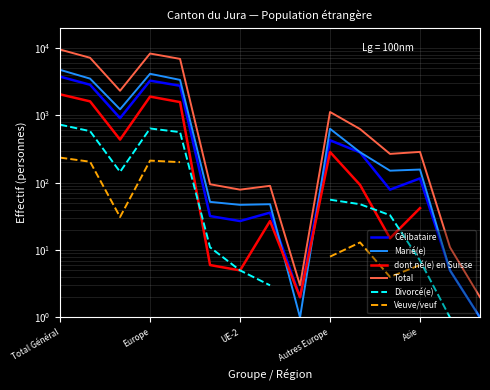

At how many categories does at least one series exceed 1838?

5